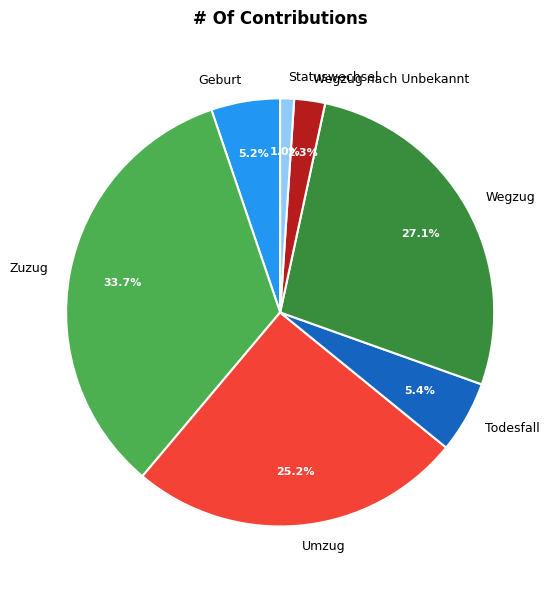

Is it true that Statuswechsel is 13% of the pie?

False